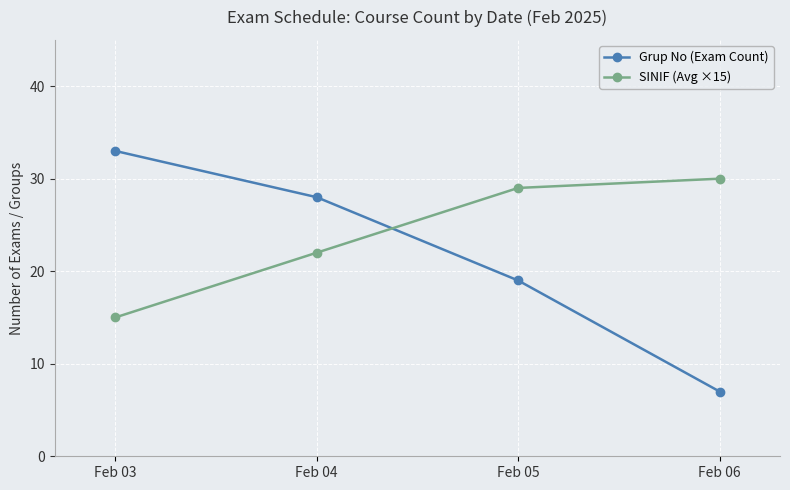

What is the greatest value displayed?

33